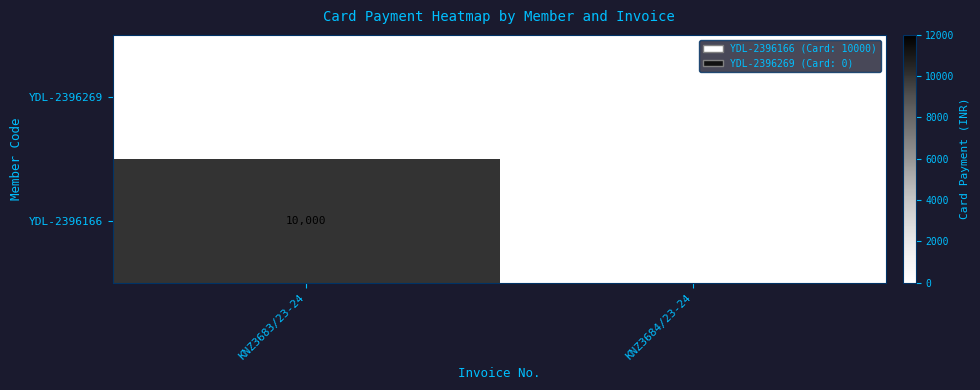

At how many categories does at least one series exceed 1050?

1